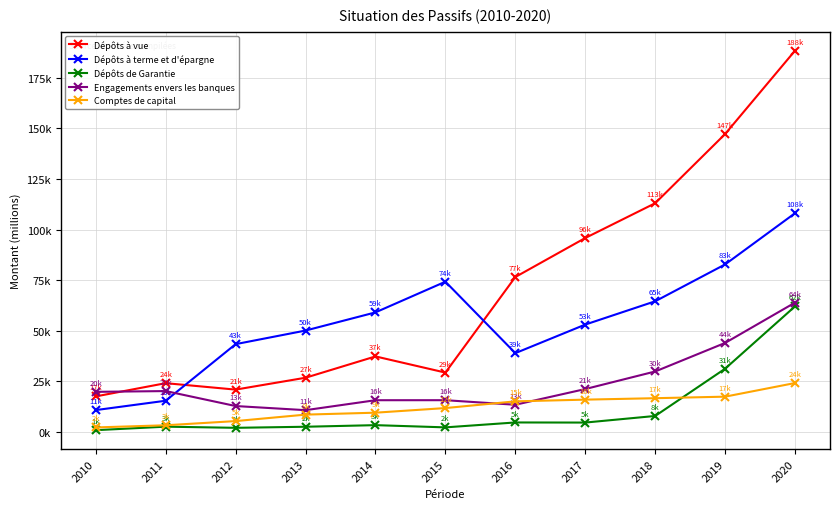

True or false: Dépôts à terme et d'épargne and Comptes de capital intersect in this chart.

False